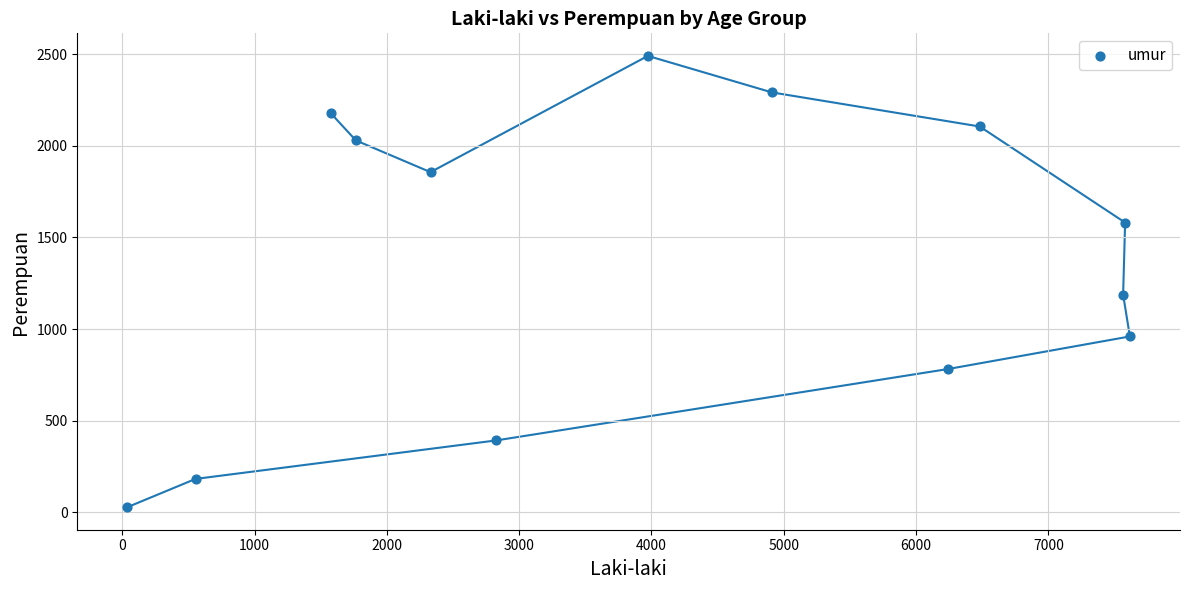

What is the range of X values (max minus min)?

7577